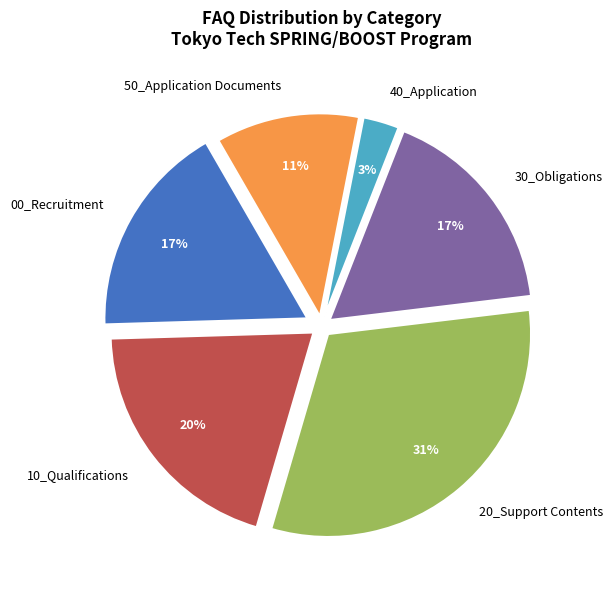

What percentage do 00_Recruitment and 40_Application together represent?

20.0%